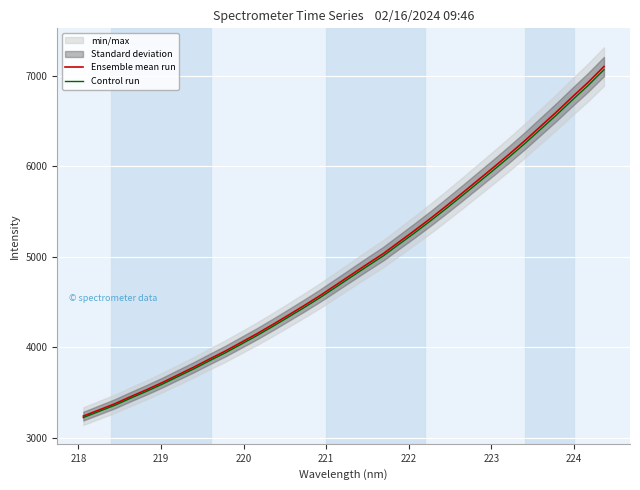

Is this an area chart (filled region under the line)?

No